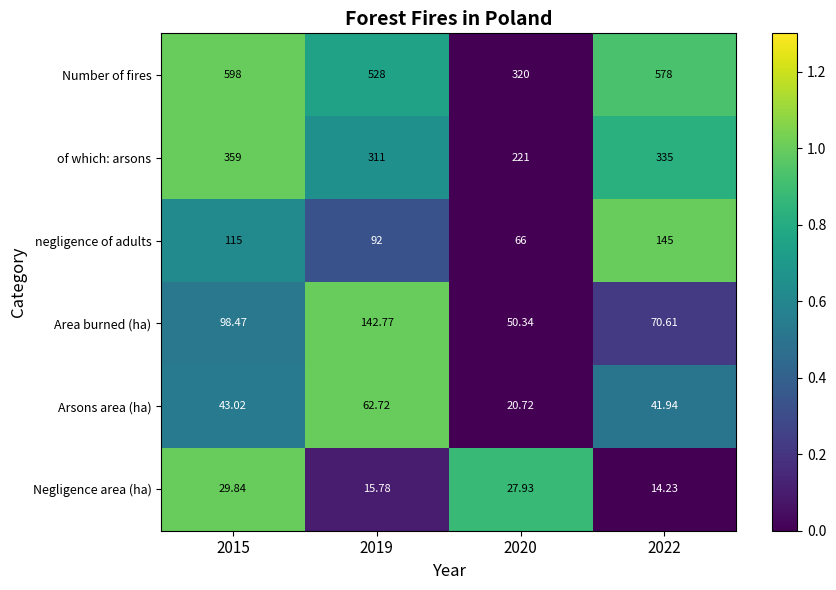

What is the maximum value shown in the chart?

598.0